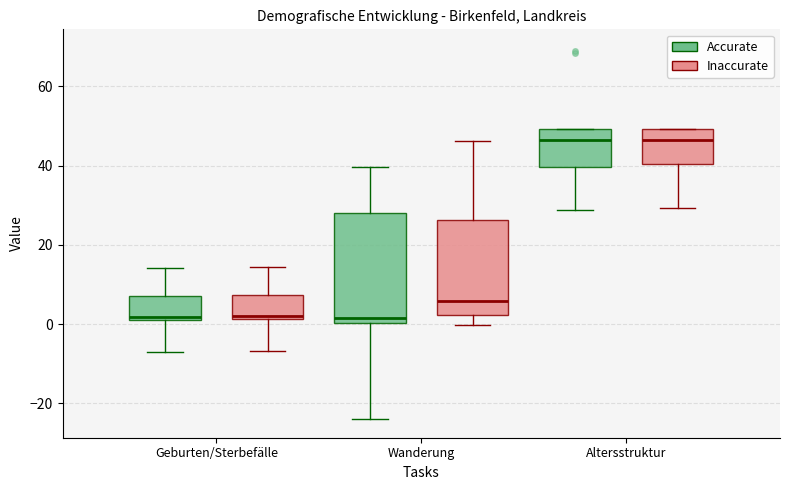

Comparing the boxes themselves (not the whiskers), which one is the tallest?

Wanderung (Accurate)